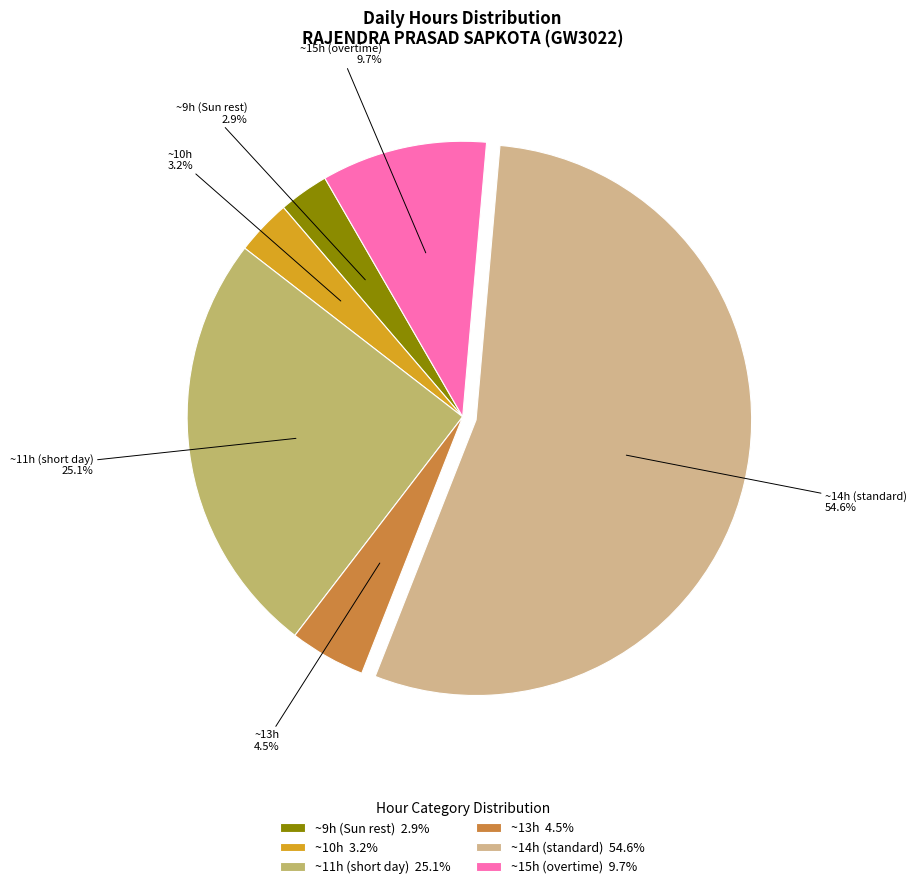

Between ~15h (overtime) 9.7% and ~9h (Sun rest) 2.9%, which is larger?

~15h (overtime) 9.7%